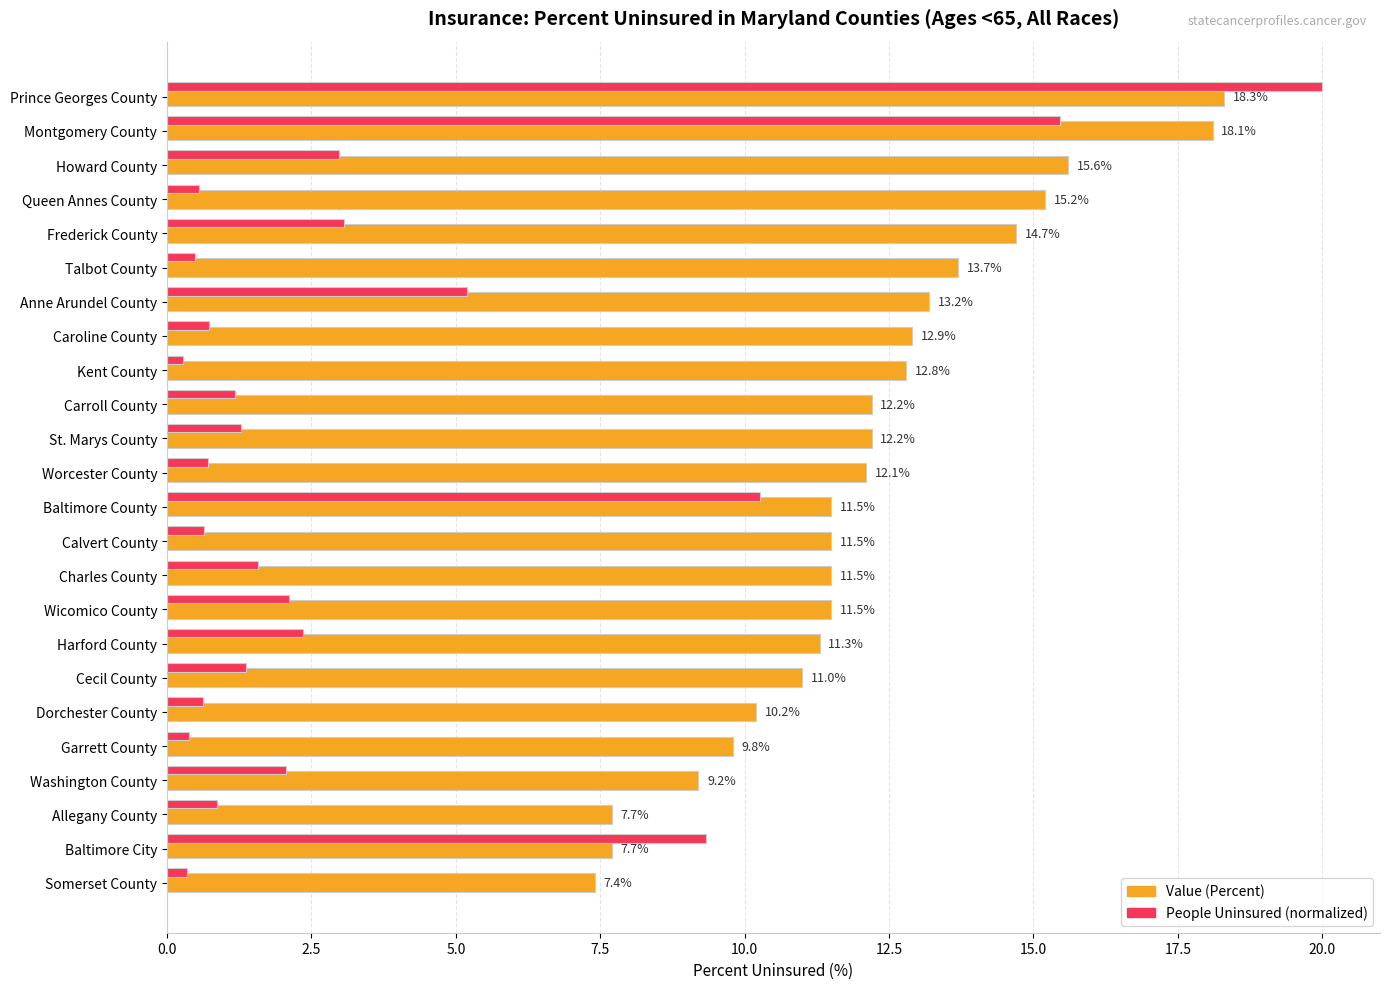

Where is Value (Percent) nearest to the value 12?

Worcester County